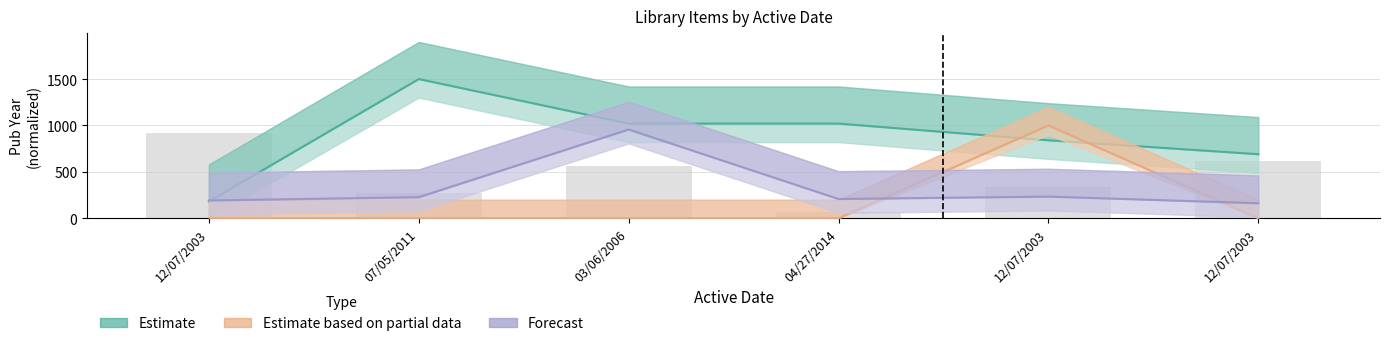

What is the highest value of the Estimate series?

1500.0